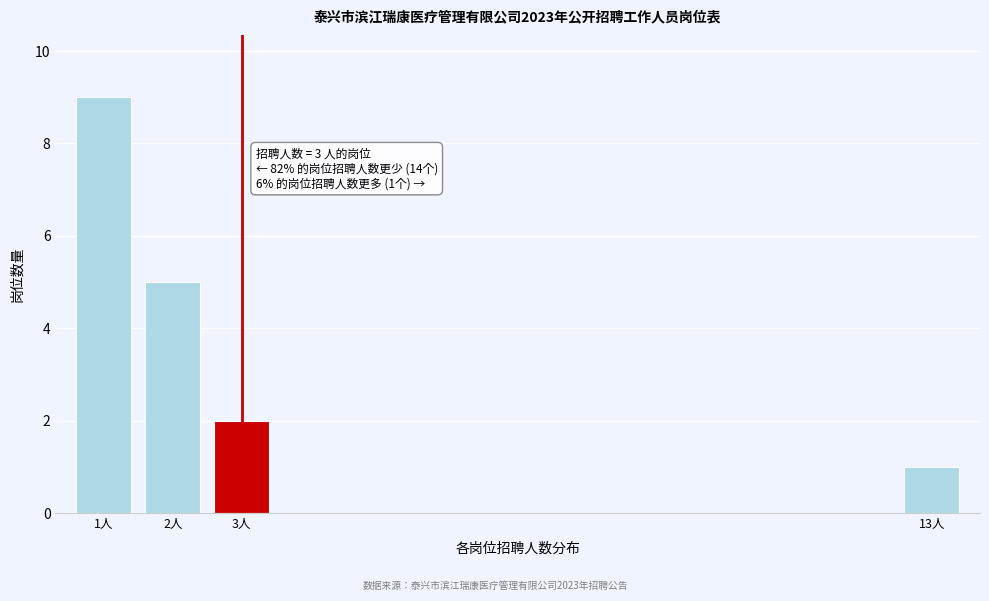

Reading left to right, extract all data points from this chart.

1人=9	2人=5	3人=2	13人=1